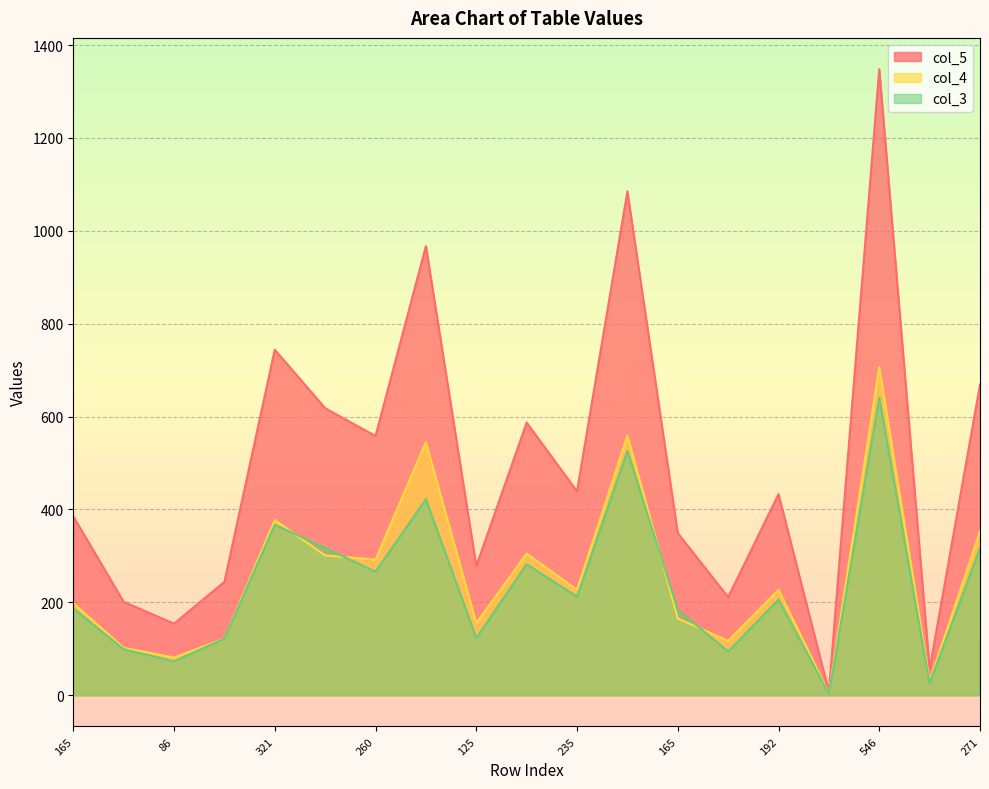

True or false: col_5 has a value of 744 at 321.

True